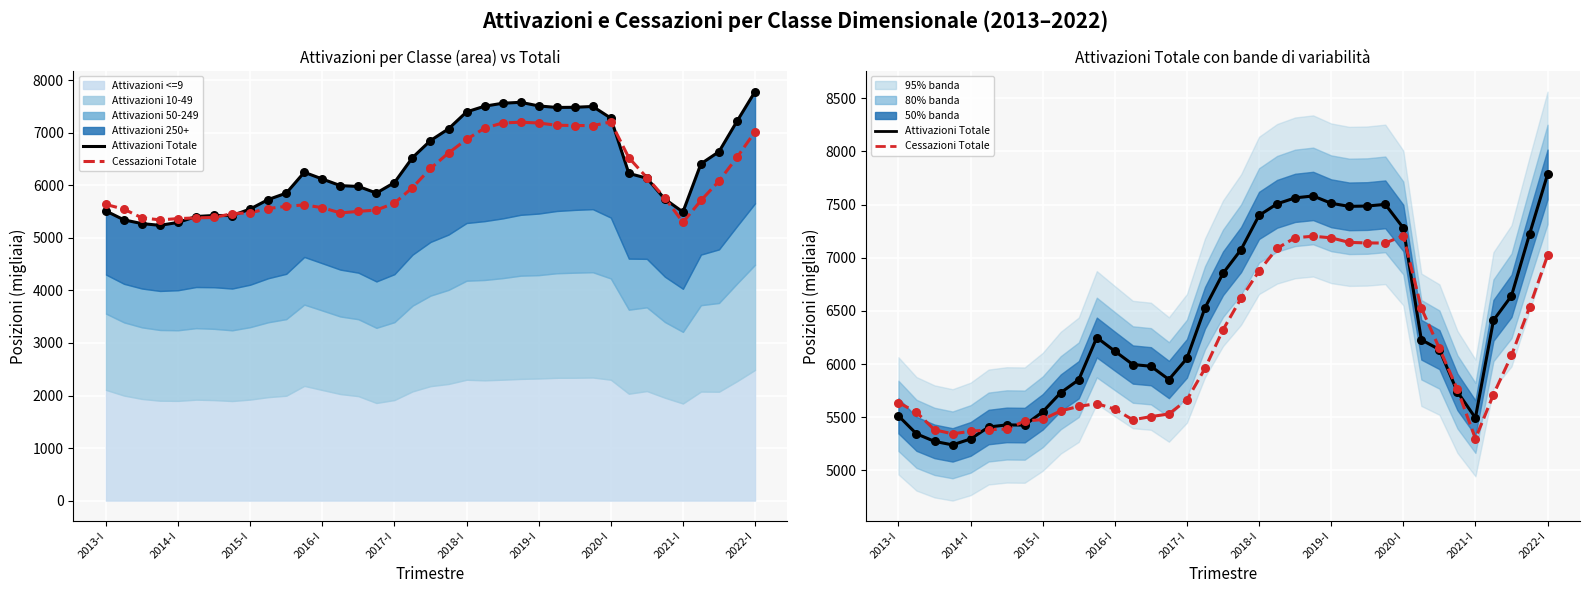

At how many categories does at least one series exceed 6595?

14